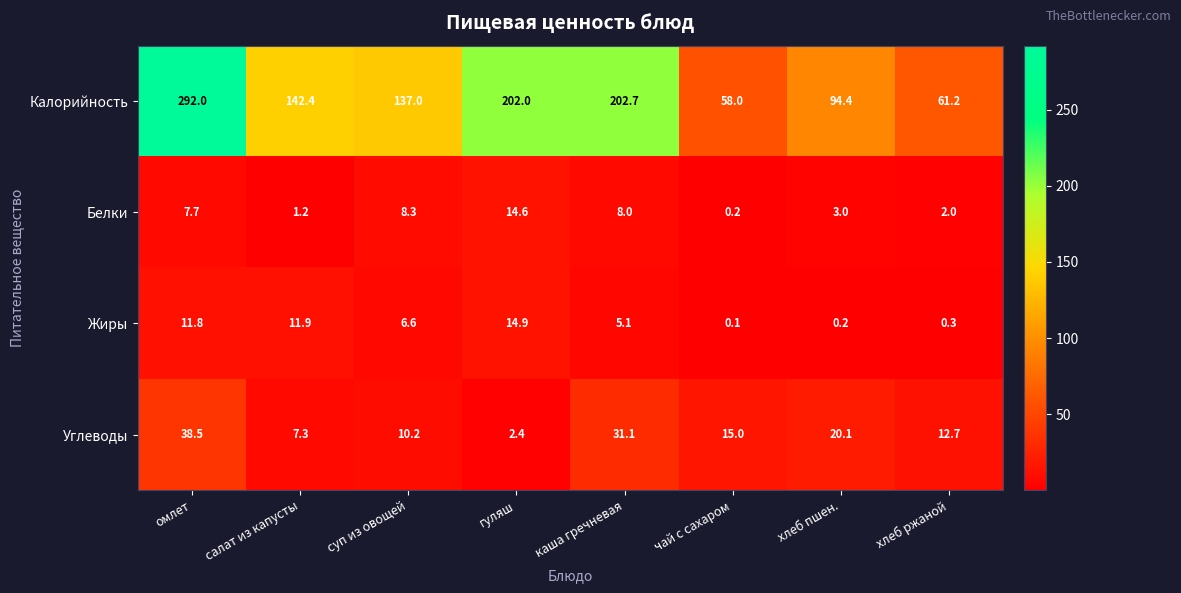

At how many categories does at least one series exceed 197?

3